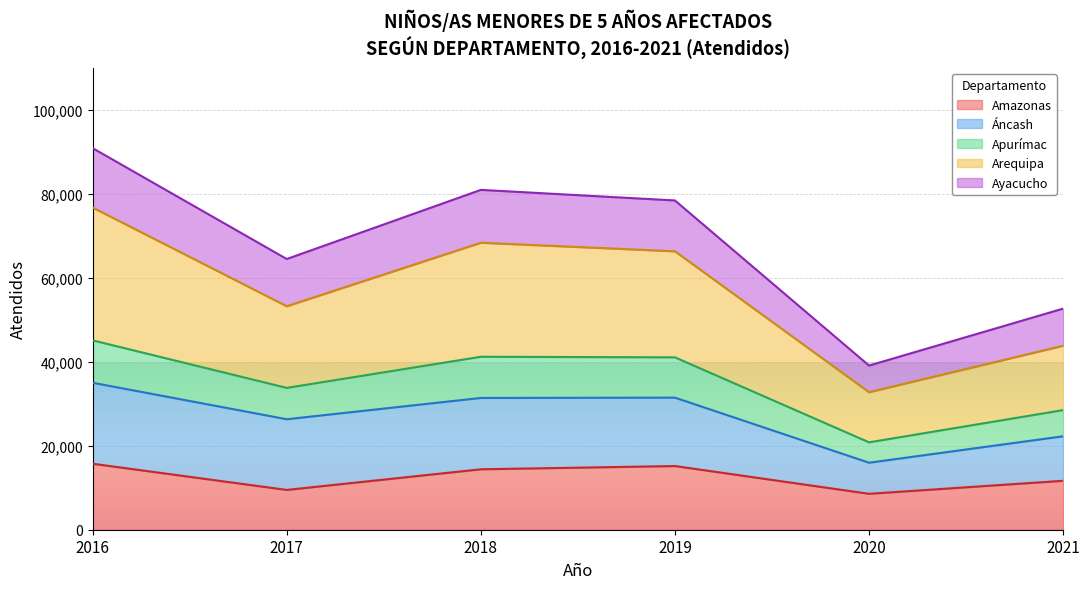

In Amazonas, how many points are higher than both neighbors (excluding endpoints)?

1